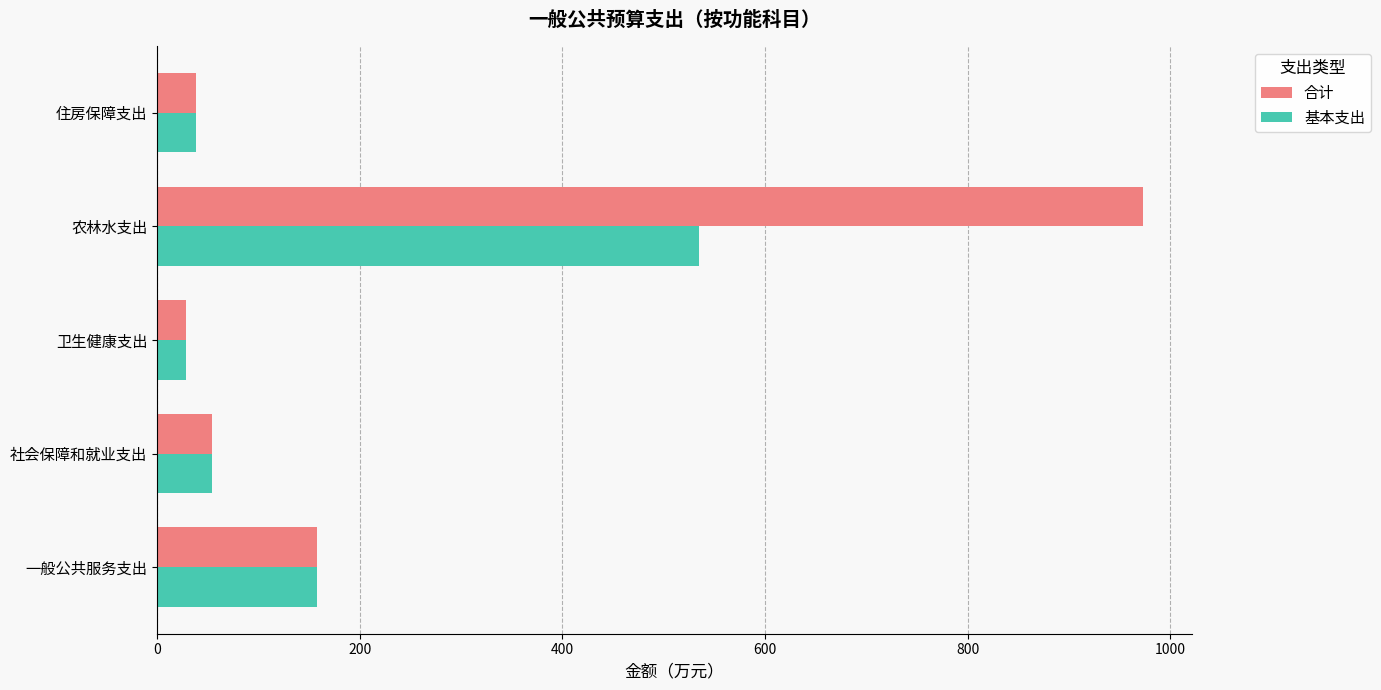

List the series in order of their peak value, highest first.

合计, 基本支出